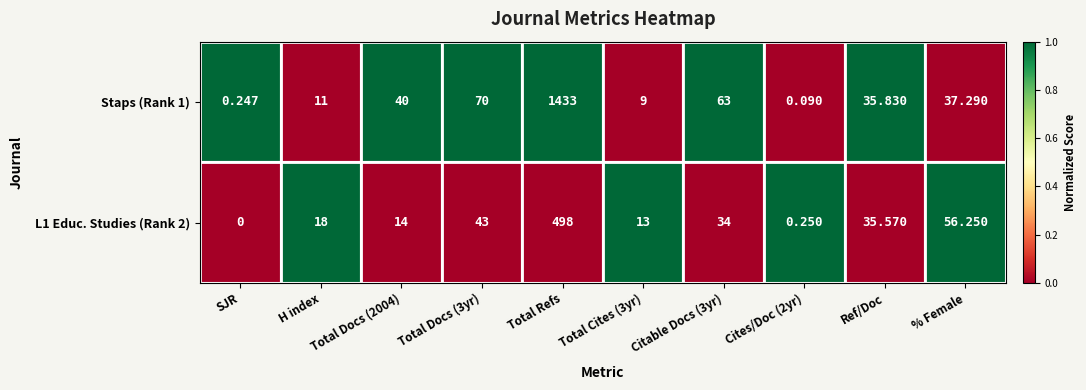

At which category does the chart reach its peak across all series?

Total Refs